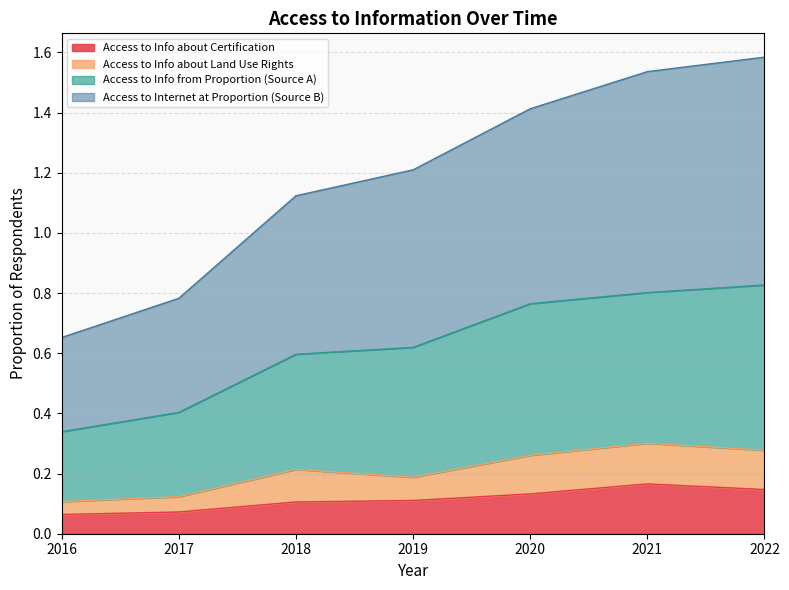

What is the total value across all series at 2020?

1.4